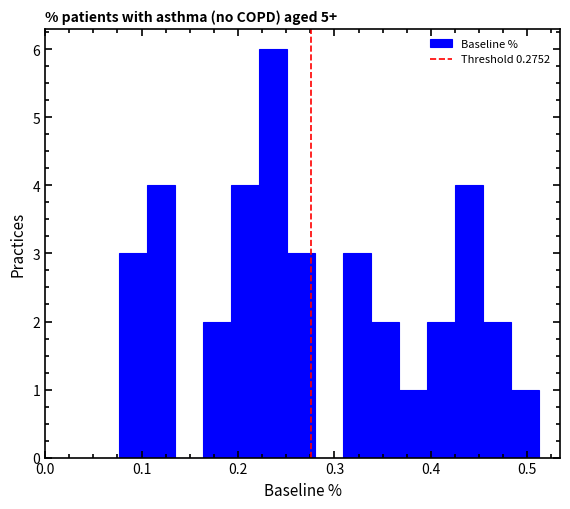

Read against the x-axis, roughly where is the centre of the tallest bar?

0.24